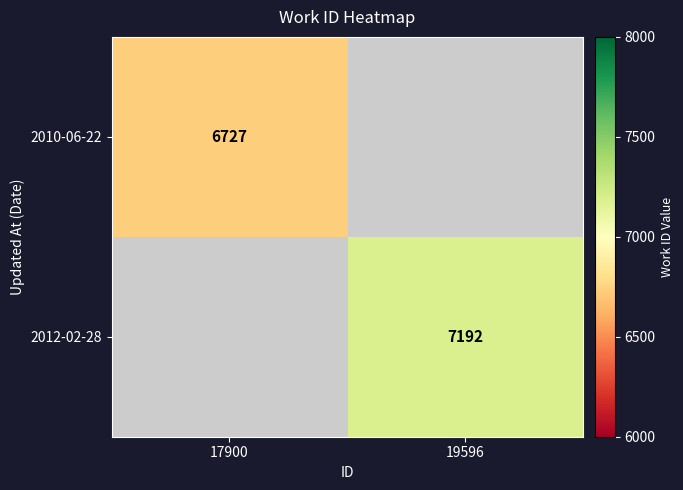

Is it true that 2012-02-28 equals 3286 at 19596?

False